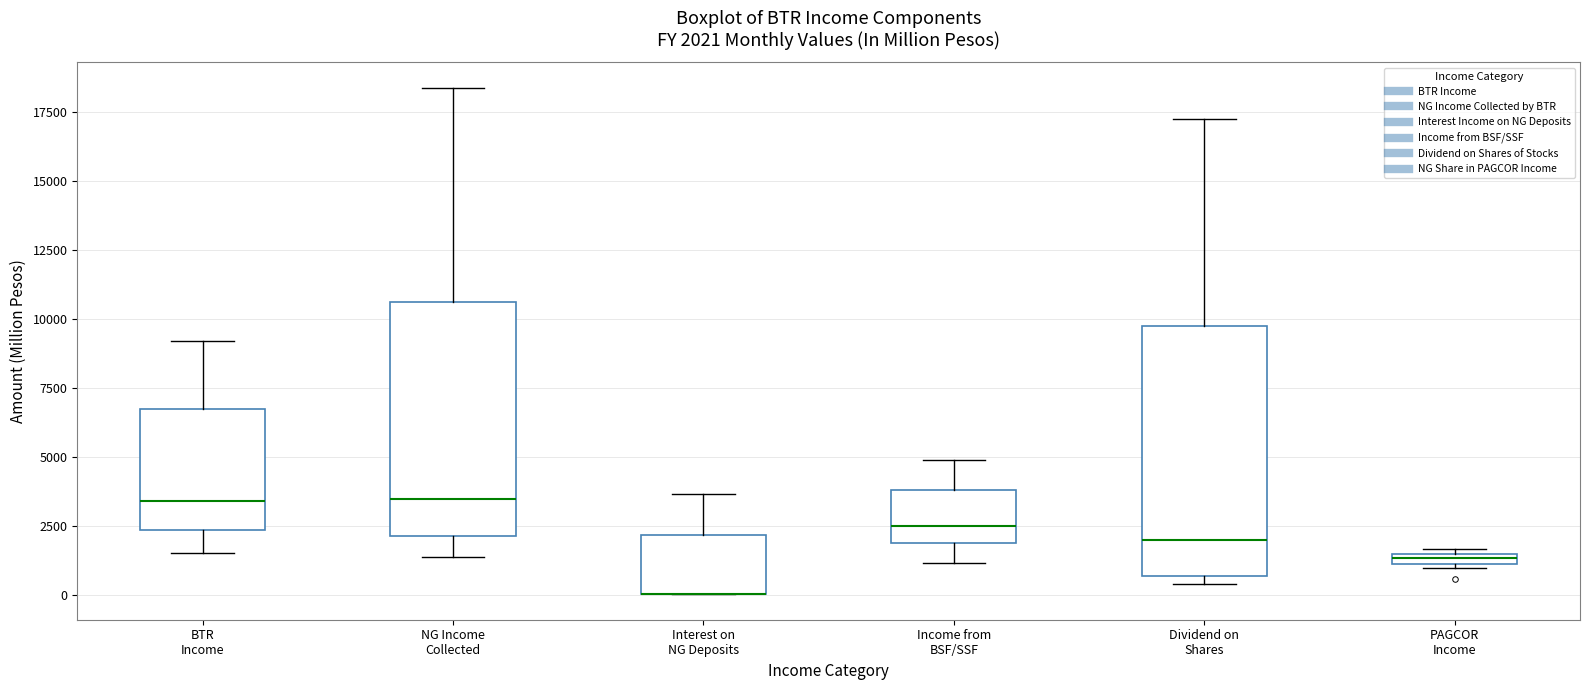

Which box is the tallest, from its lower edge to its upper edge?

Dividend on Shares